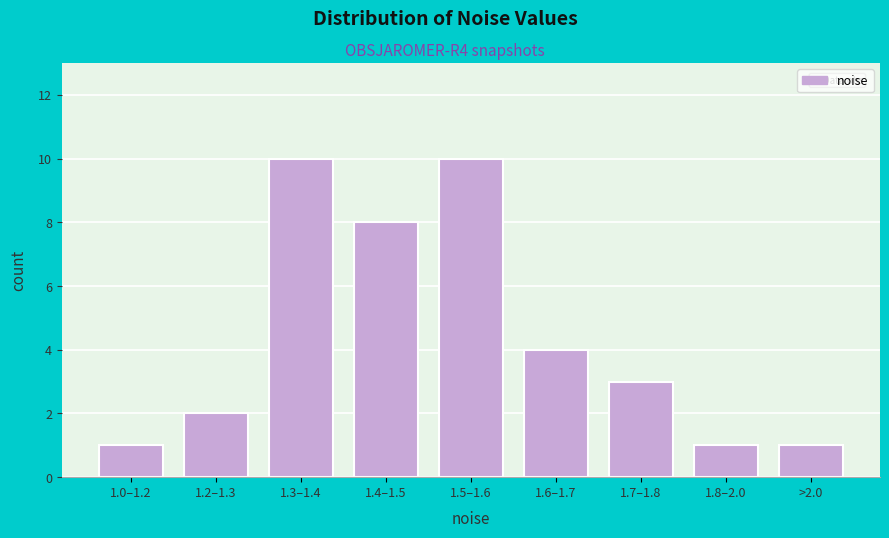

Reading left to right, what are all the values shown in this chart?

1.0–1.2=1	1.2–1.3=2	1.3–1.4=10	1.4–1.5=8	1.5–1.6=10	1.6–1.7=4	1.7–1.8=3	1.8–2.0=1	>2.0=1